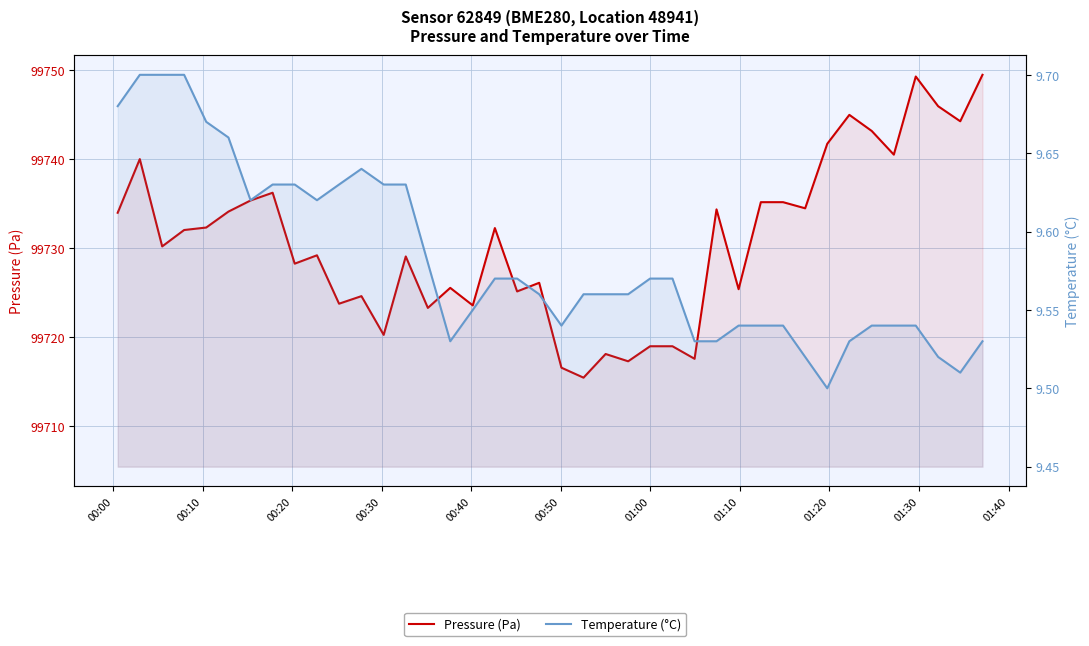

True or false: Pressure (Pa) has more than 0 points higher than both neighbors.

True